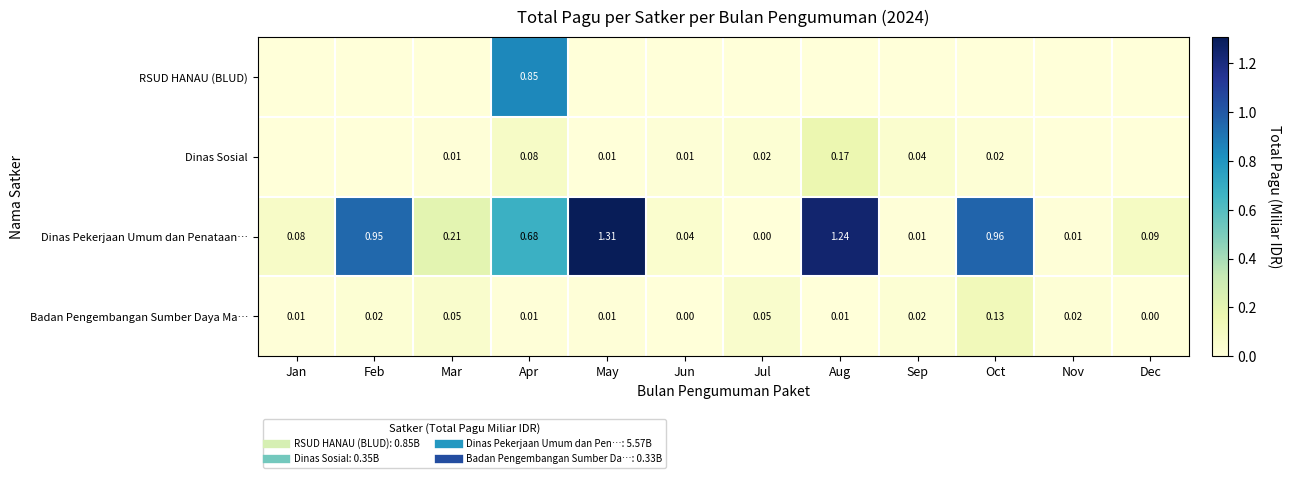

Which series has the widest spread of values?

Dinas Pekerjaan Umum dan Penataan…